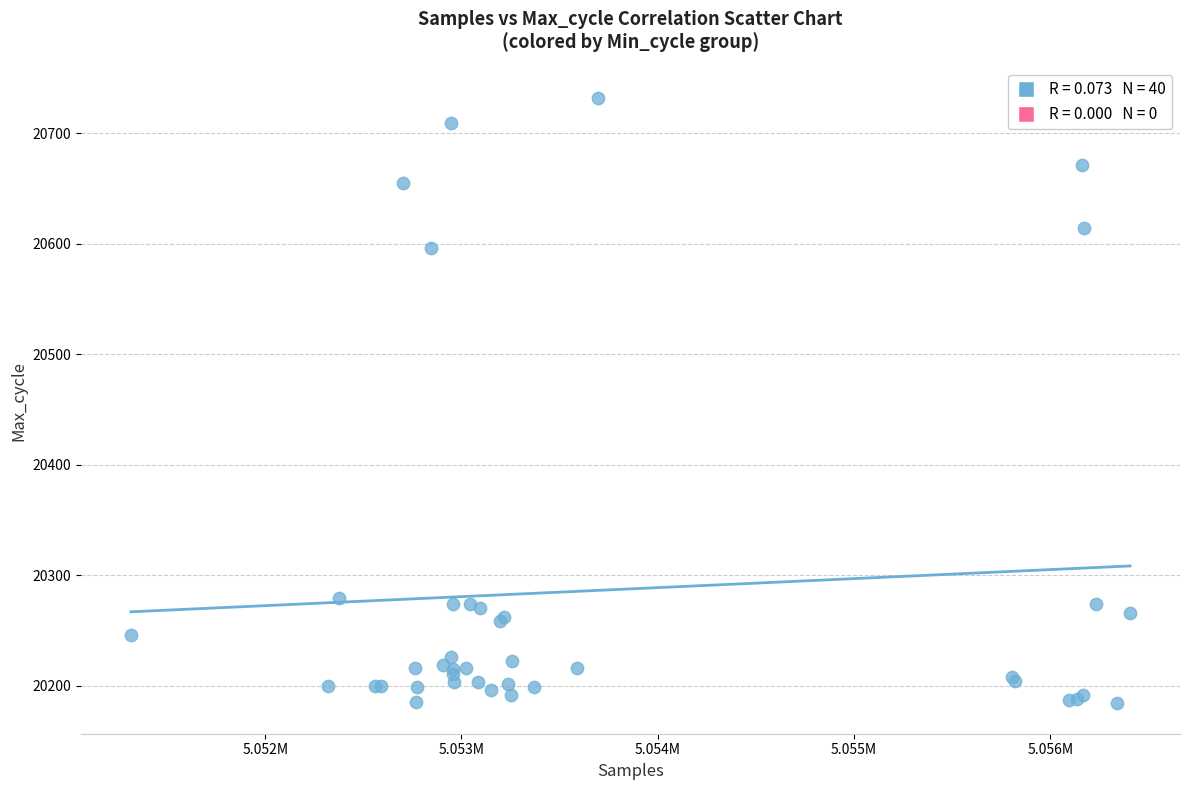

What Y value in the scatter plot is closest to 20458?

20596